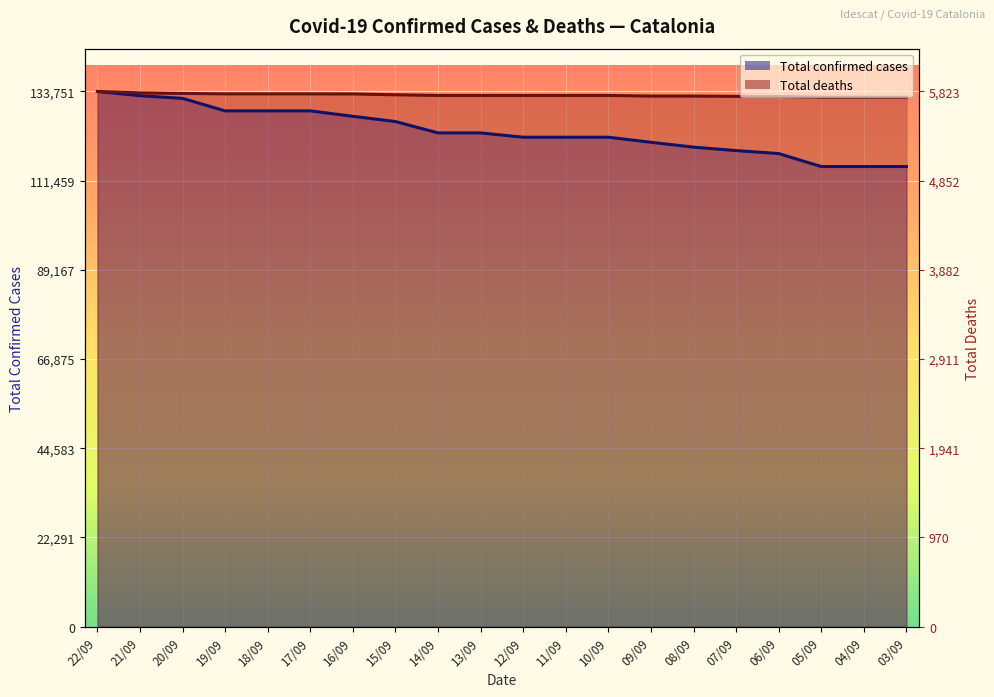

Which has a higher value, 21/09 or 13/09?

21/09